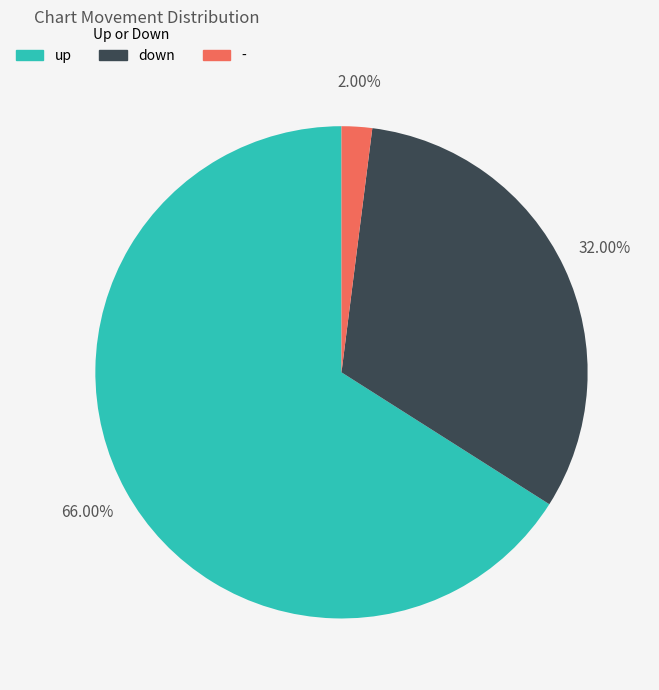

Approximately how many times larger is the value at up compared to down?

2.1